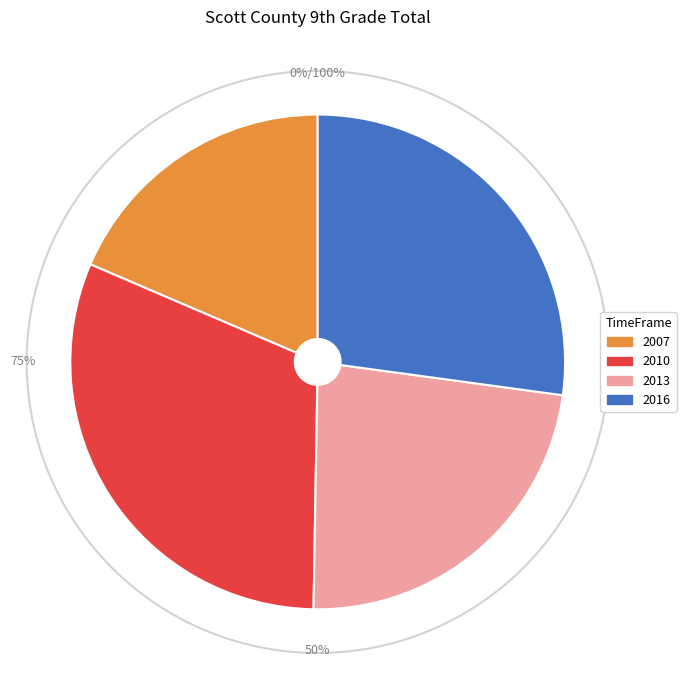

Does 2007 represent more than half of the total?

No